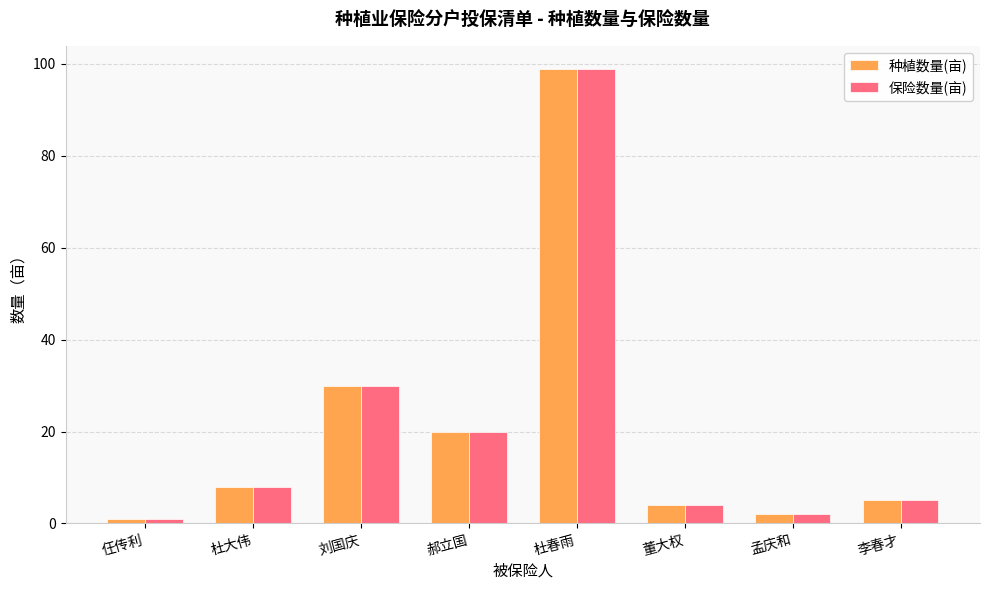

What is the approximate value of 种植数量(亩) at 郝立国, to the nearest 10?

20